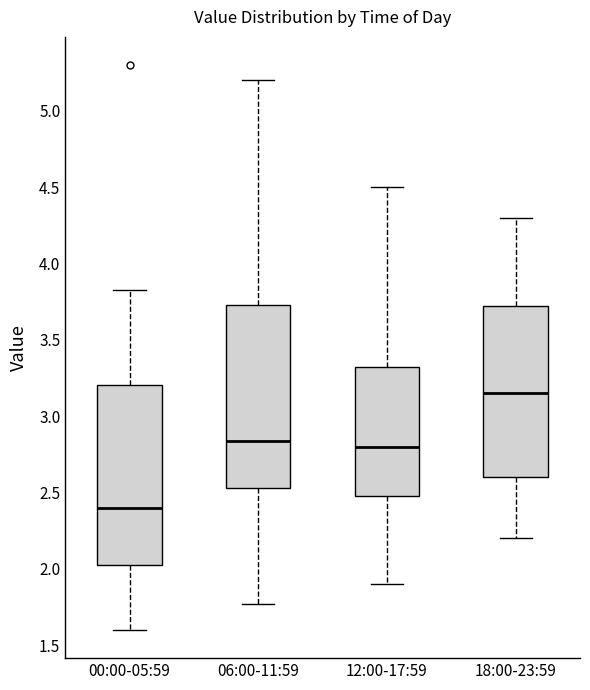

Reading left to right, transcribe this box plot: for each box, give where its median line is, the range the box spans, and where its two whiskers end, as read against the y-axis. The values are not printed on the chart, so give them approximately, as read against the axis.

00:00-05:59: median 2.40, box 2.00 to 3.20, whiskers 1.60 to 3.85
06:00-11:59: median 2.85, box 2.55 to 3.75, whiskers 1.75 to 5.20
12:00-17:59: median 2.80, box 2.50 to 3.35, whiskers 1.90 to 4.50
18:00-23:59: median 3.15, box 2.60 to 3.75, whiskers 2.20 to 4.30